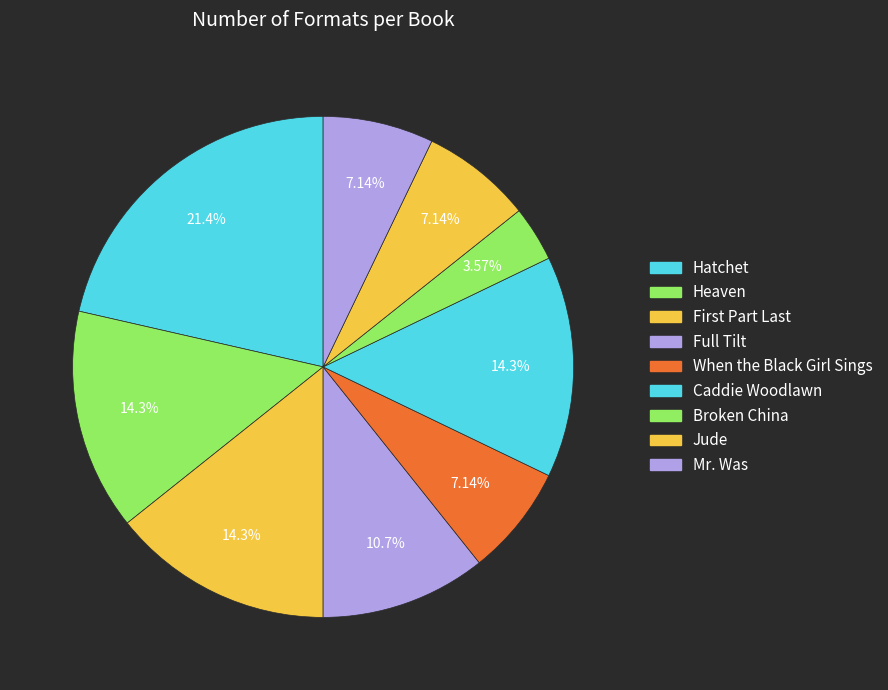

How many slices are in this pie chart?

9